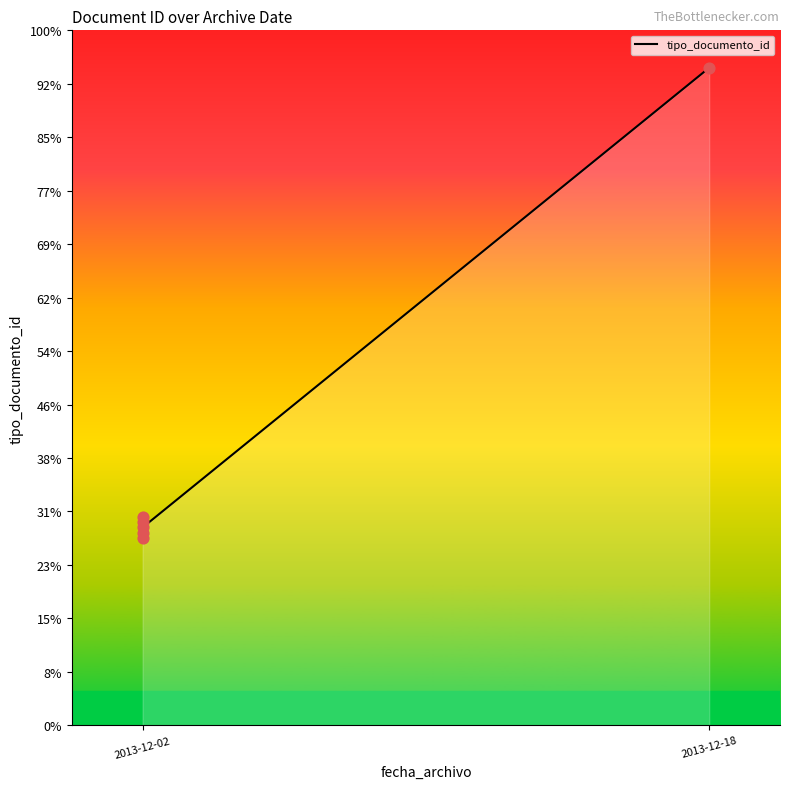

Which has a higher value, 2013-12-02 or 2013-12-02?

2013-12-02